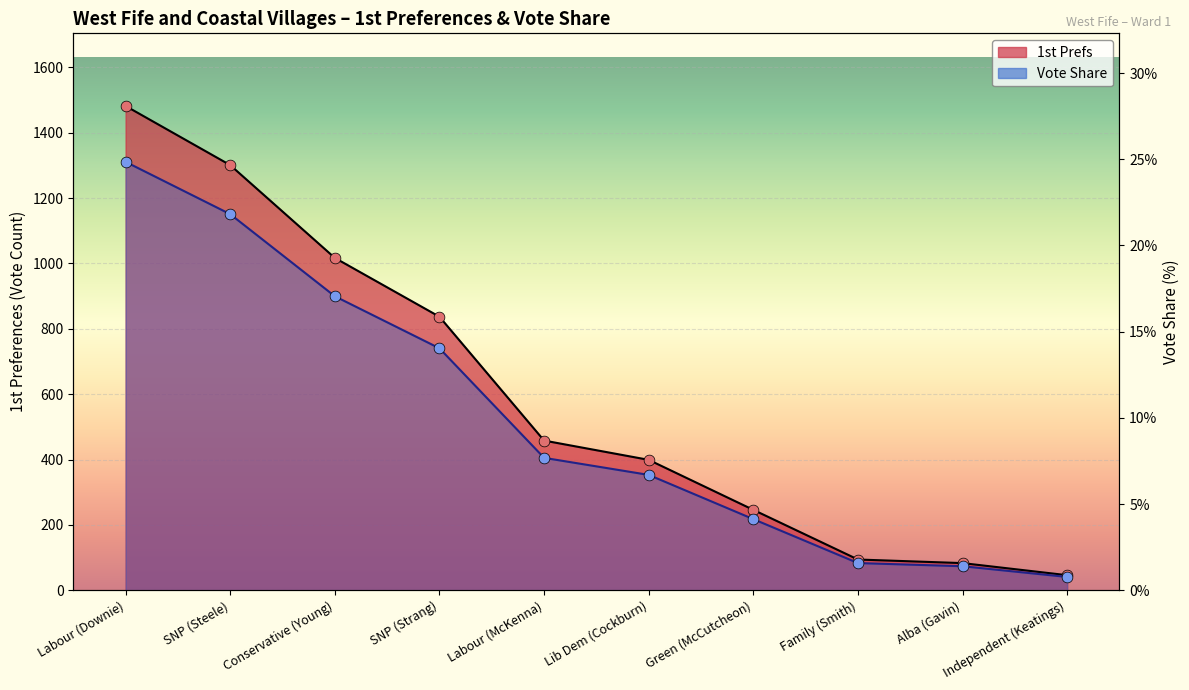

At how many categories does at least one series exceed 249?

6